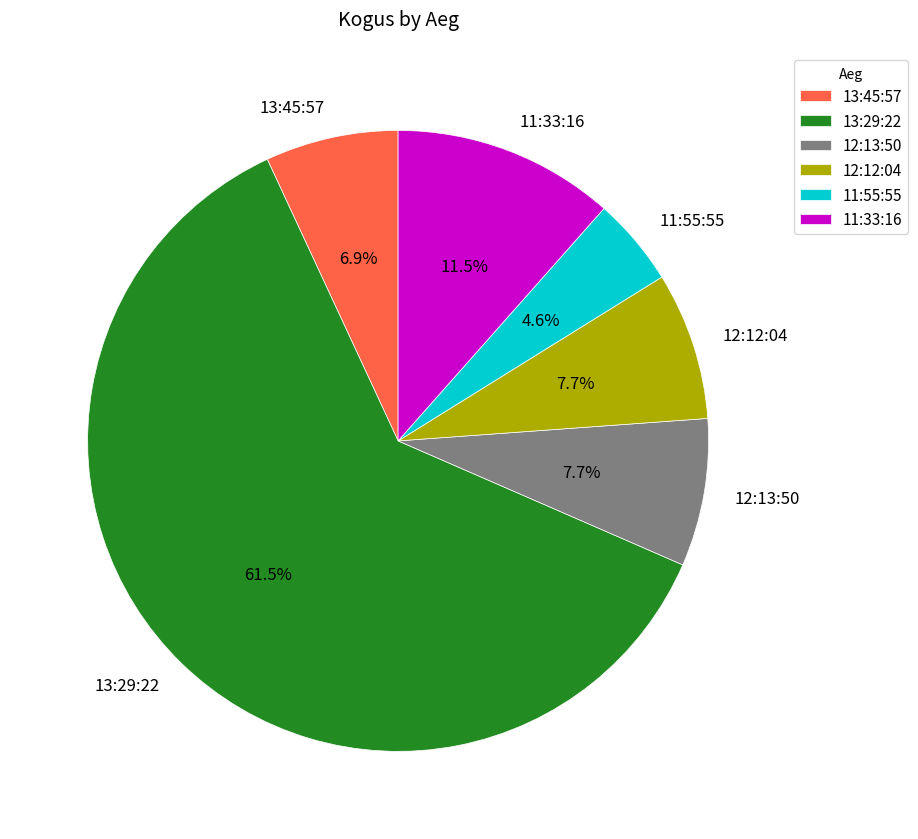

Which category has the biggest portion of the pie?

13:29:22